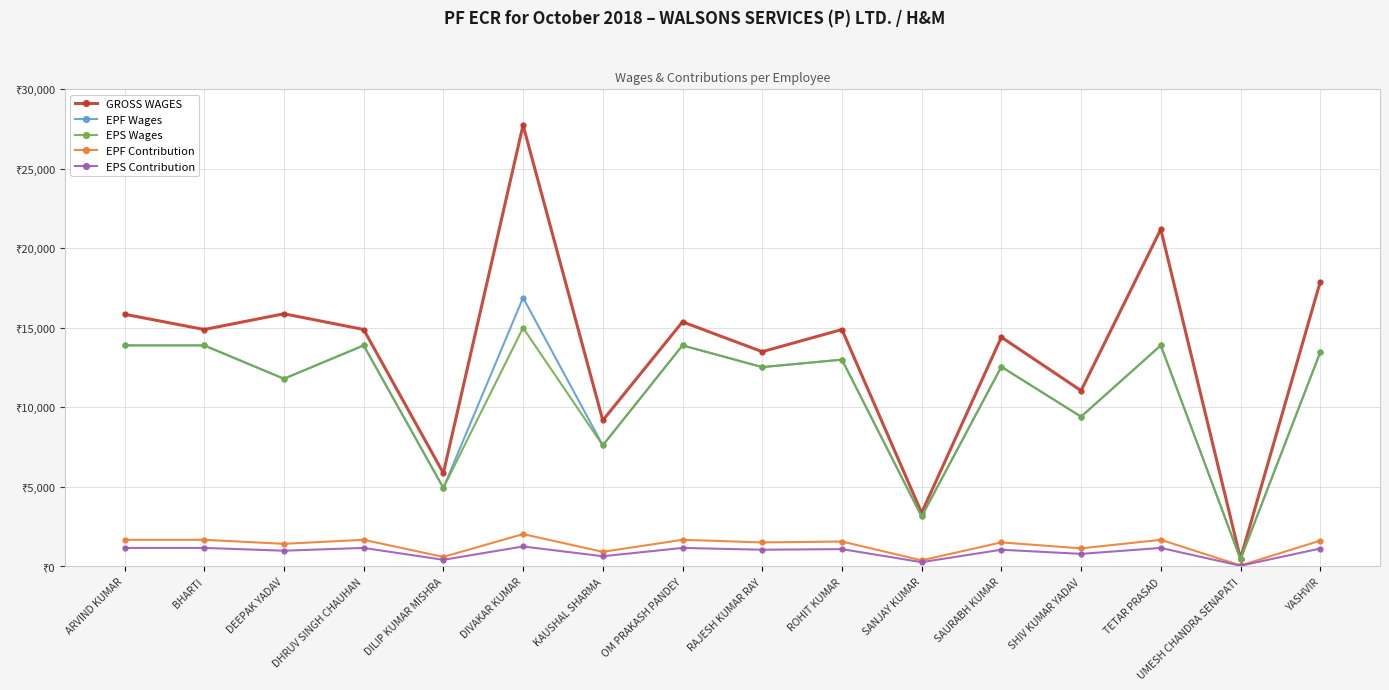

What is the label of the 10th point from the left?

ROHIT KUMAR